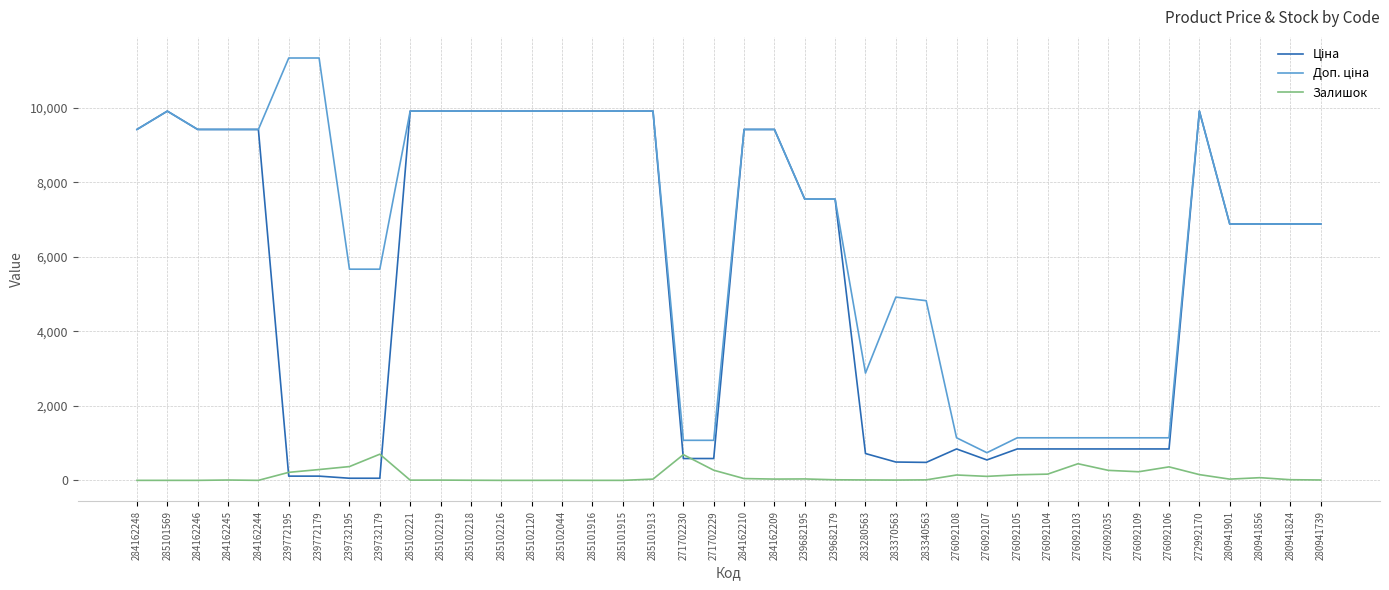

What position from the left is 239682195?

23